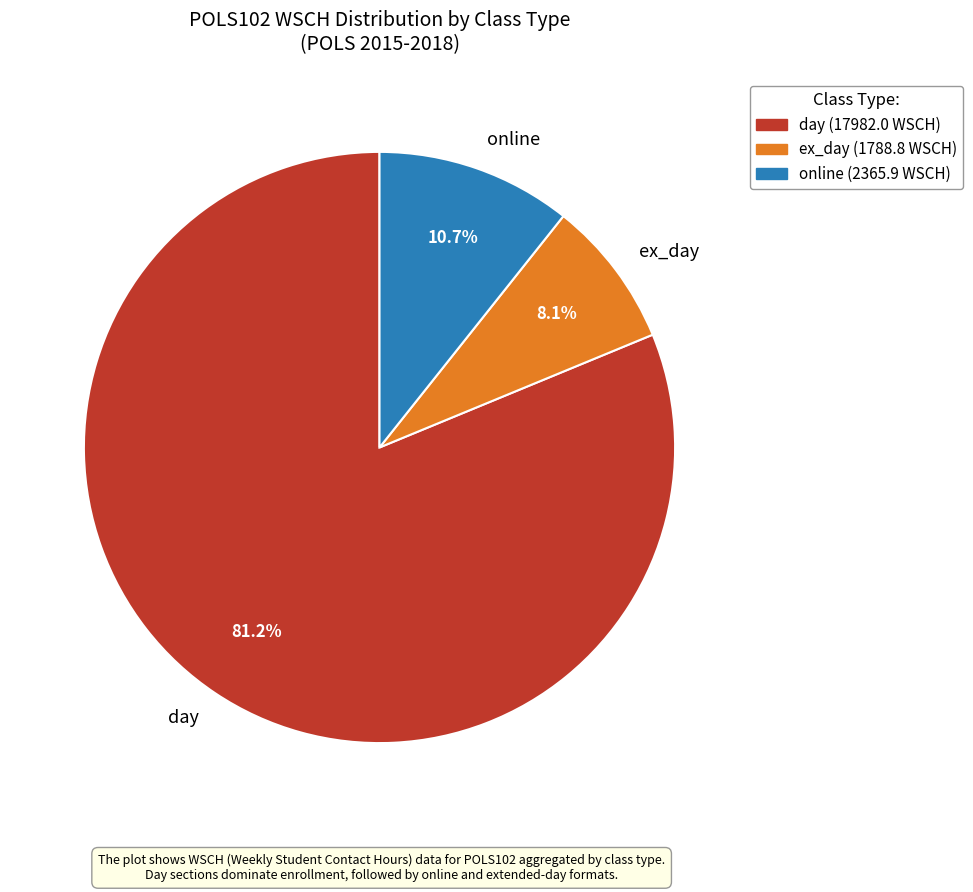

Rank the categories by value from highest to lowest.

day, online, ex_day